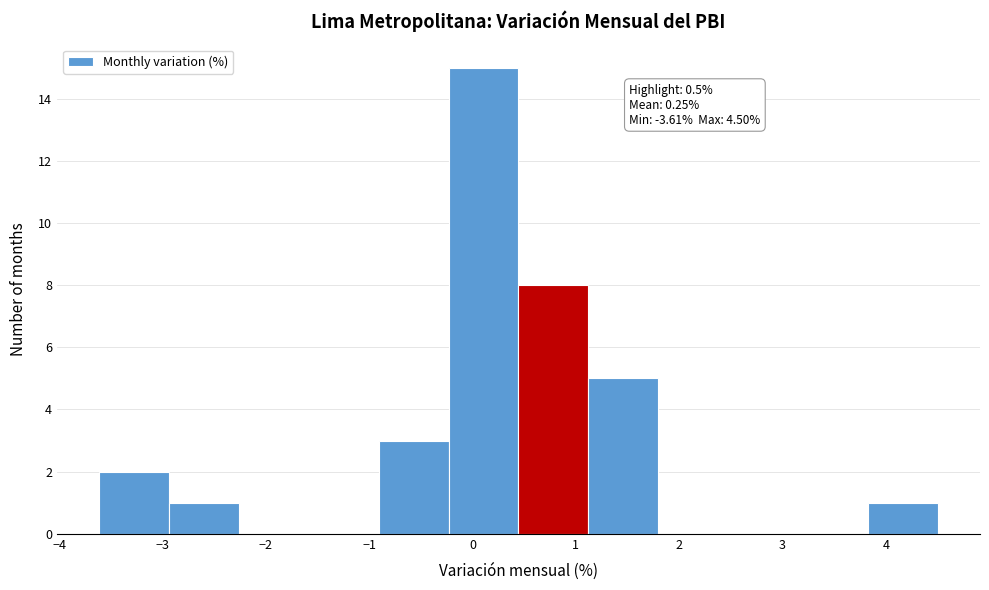

Which range on the x-axis has the tallest bar?

-0.2 to 0.4